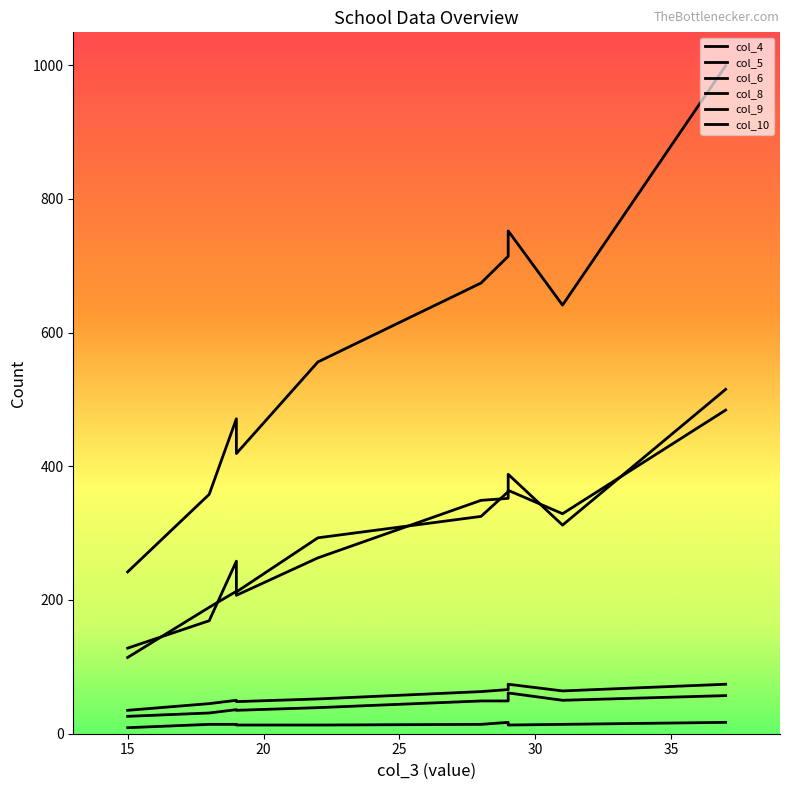

What is the lowest value of the col_5 series?

114